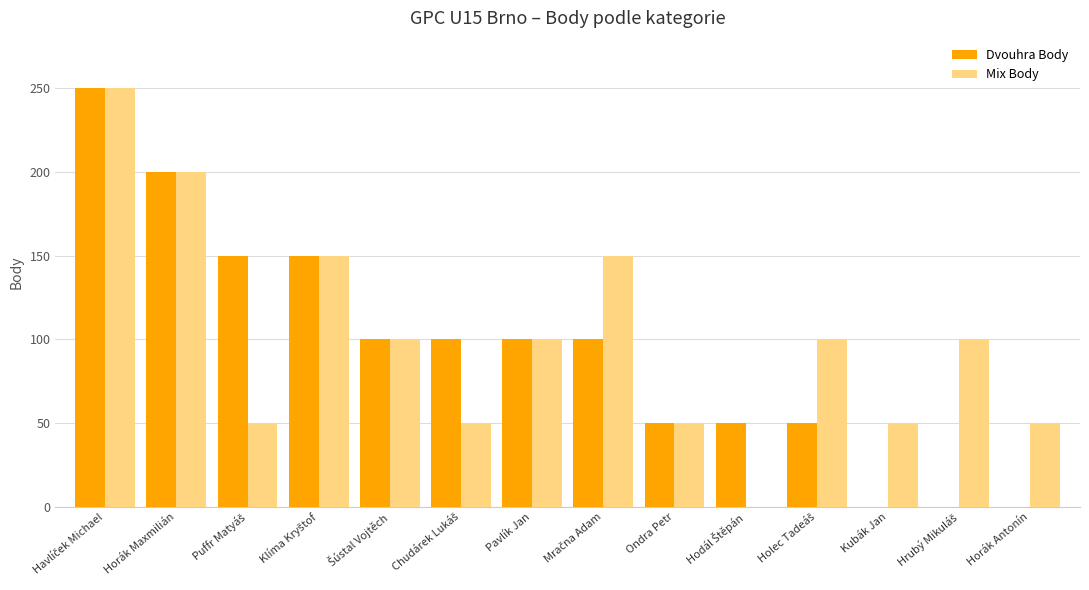

What is the average value of the Dvouhra Body series?

93